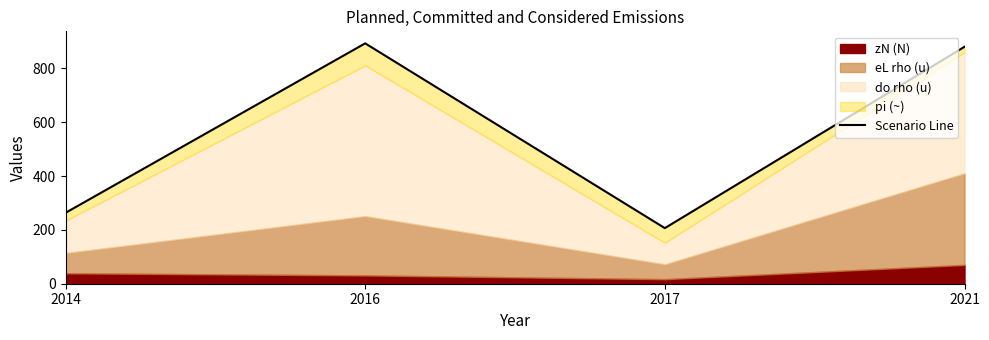

Approximately how many times larger is the value at 2021 compared to 2017?

4.3